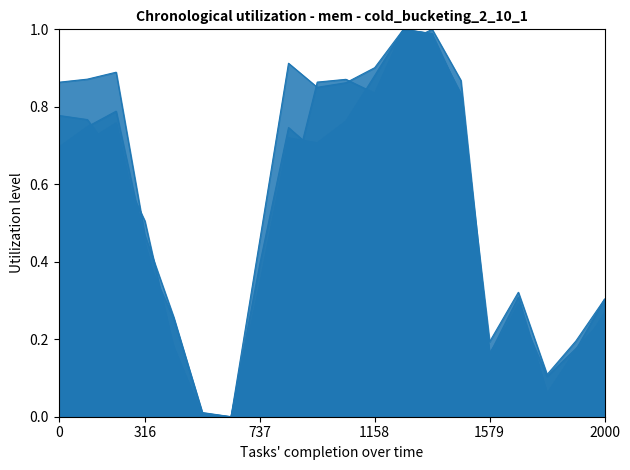

Does the chart have visible grid lines?

No